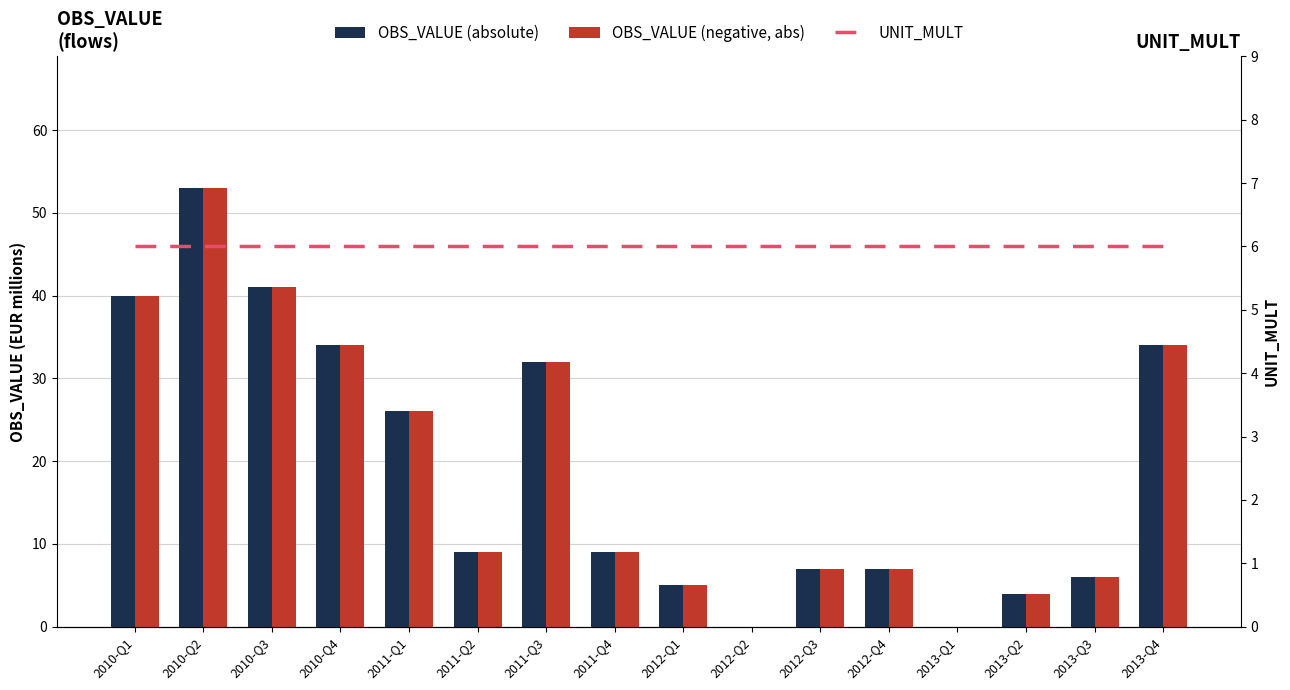

True or false: UNIT_MULT has a value of 1 at 2011-Q3.

False